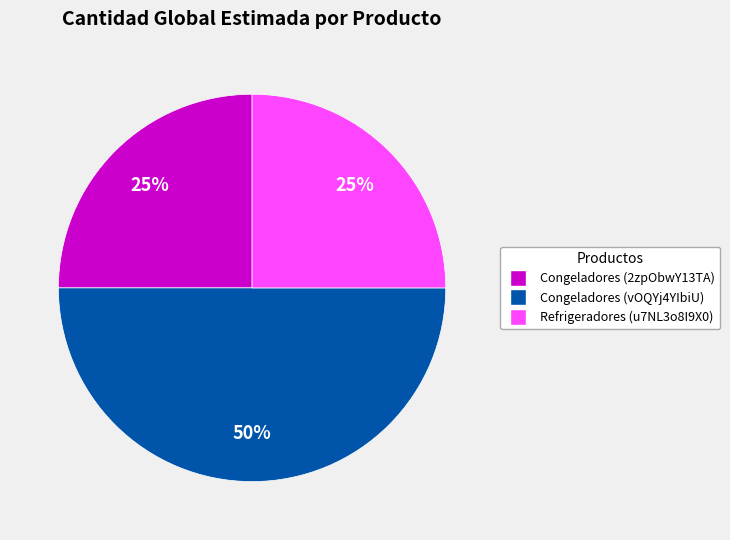

To the nearest percent, what is the difference between the largest and smallest slice percentages?

25%